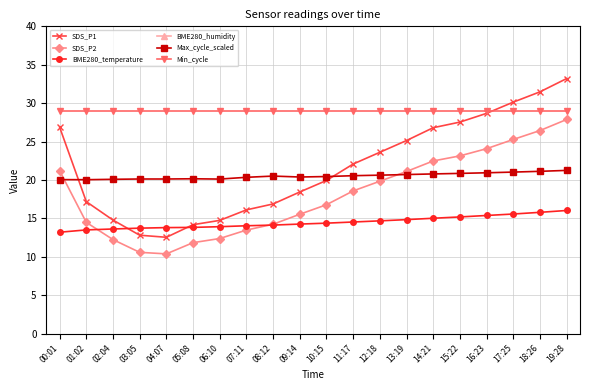

What position from the right is 05:08?

15